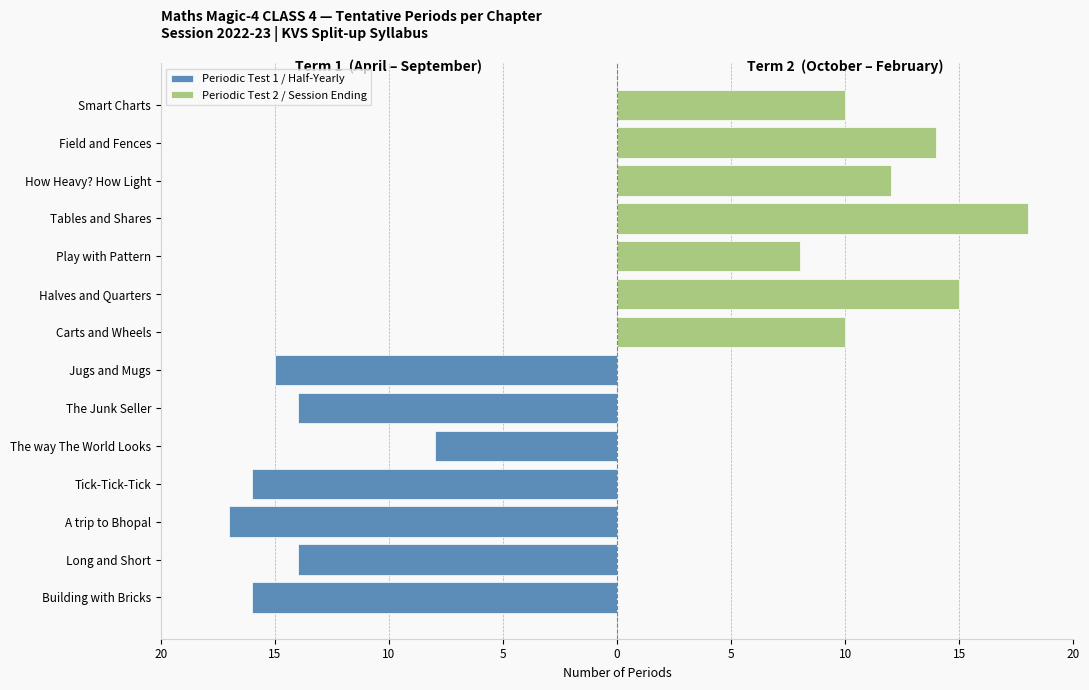

Is the value of Periodic Test 2 / Session Ending at The Junk Seller greater than the value of Periodic Test 1 / Half-Yearly at Jugs and Mugs?

Yes